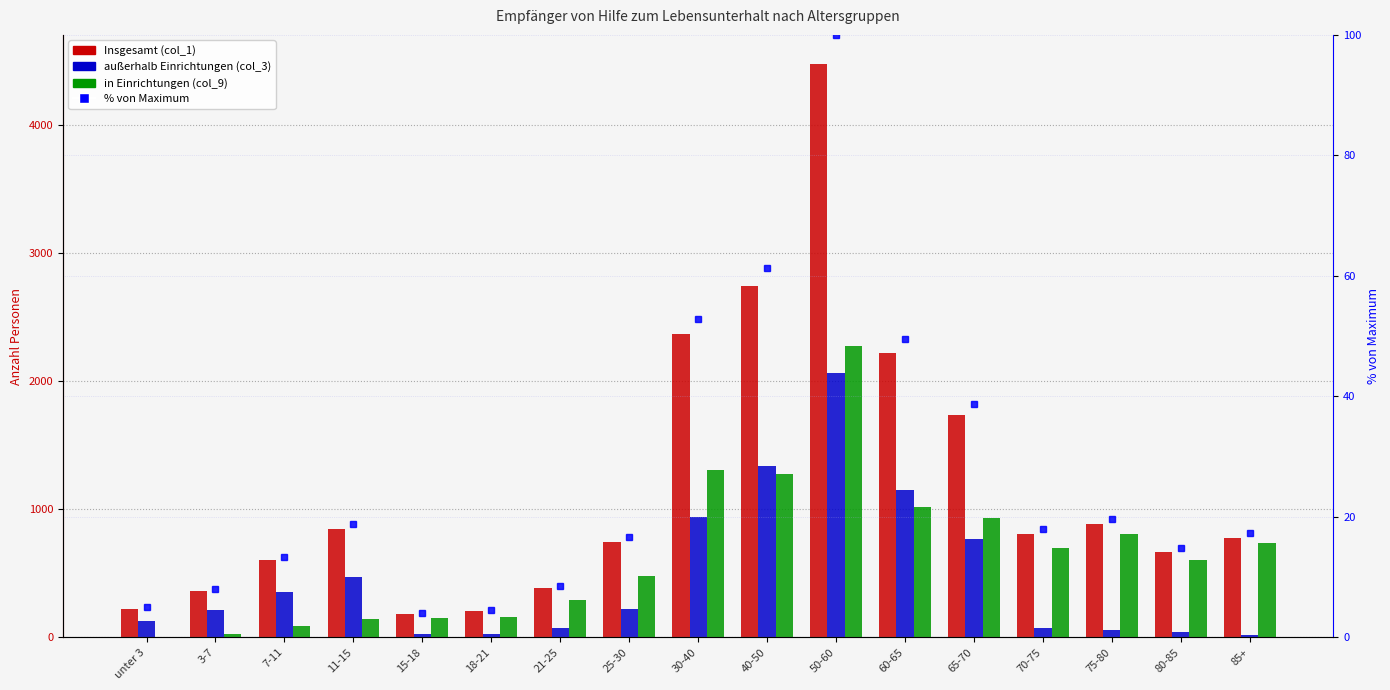

What is the difference between the highest and lowest values at 21-25?

372.5